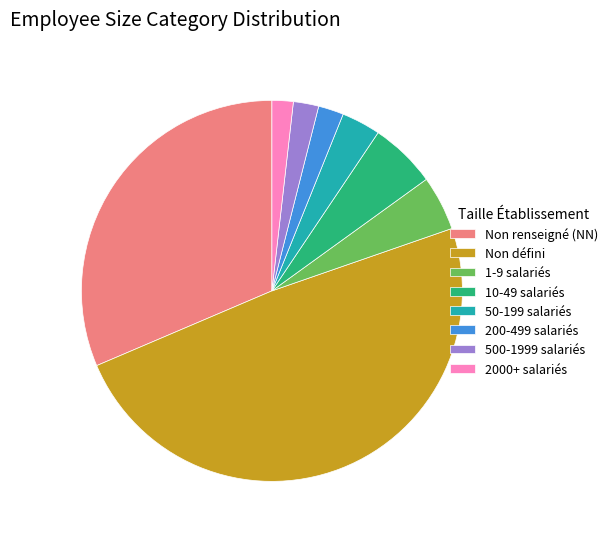

Is it true that Non défini is 62% of the pie?

False